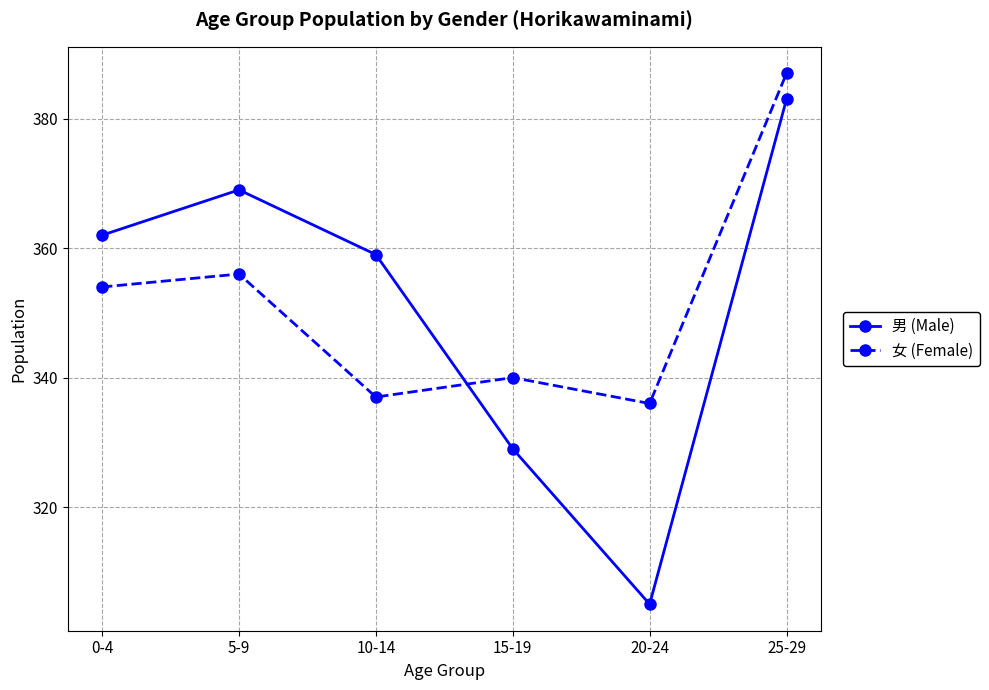

What is the minimum value for 女 (Female)?

336